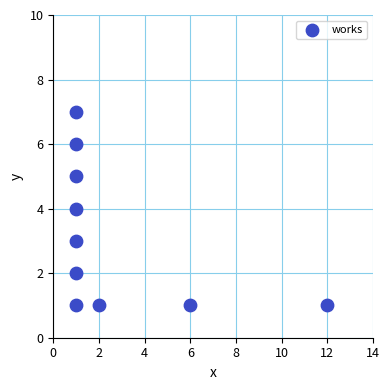

What is the range of Y values (max minus min)?

6